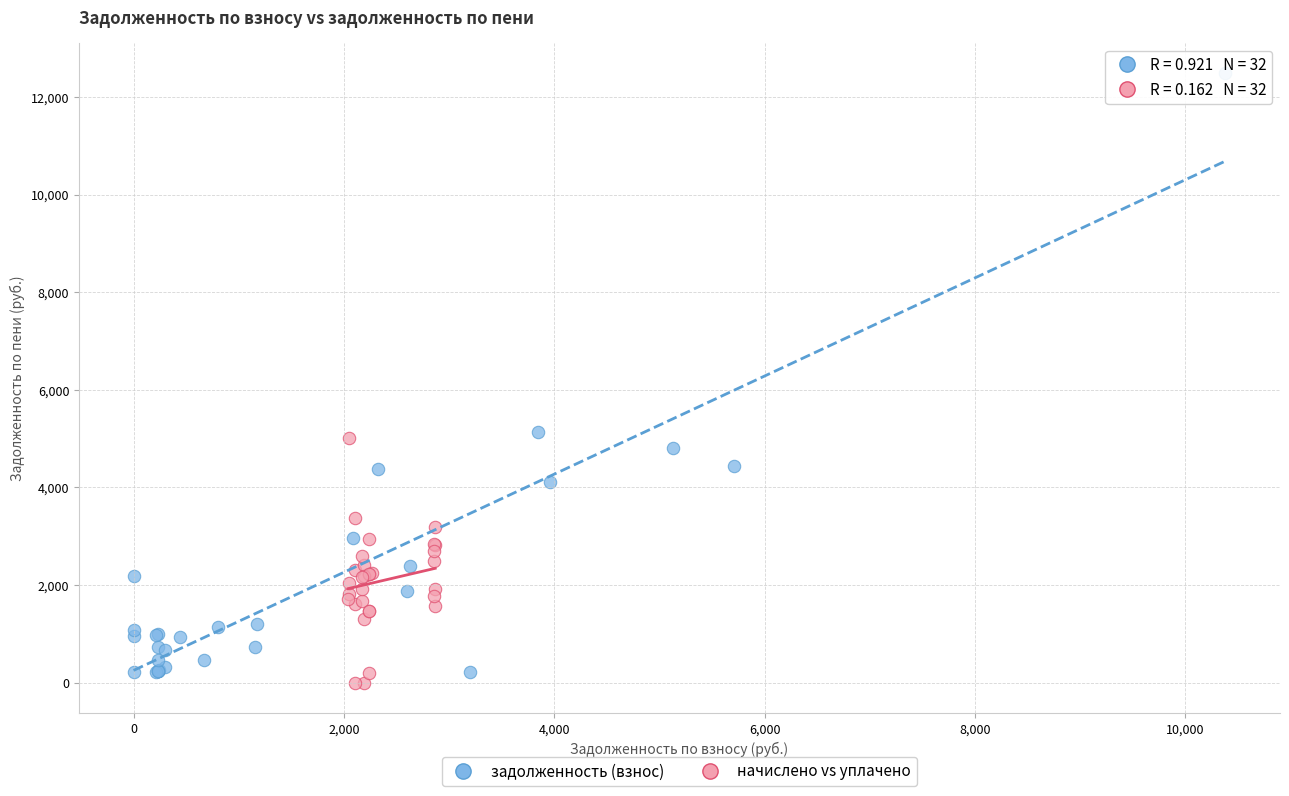

Which series contains the highest Y value?

задолженность (взнос)